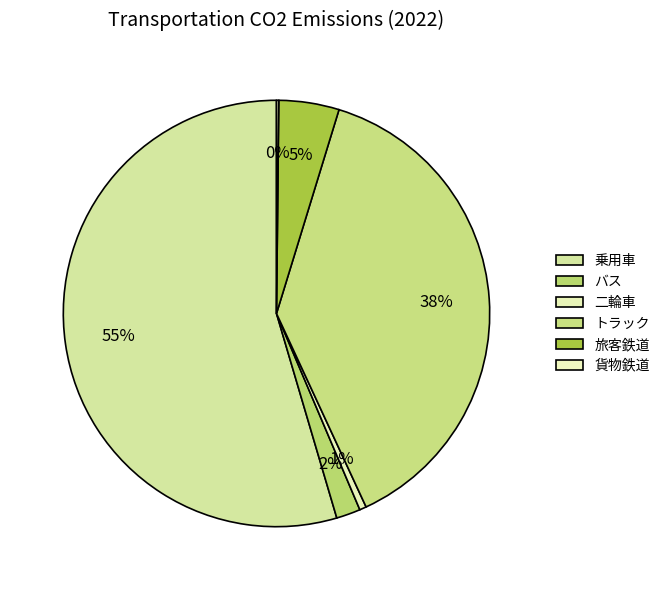

What is the largest slice in the pie chart?

乗用車